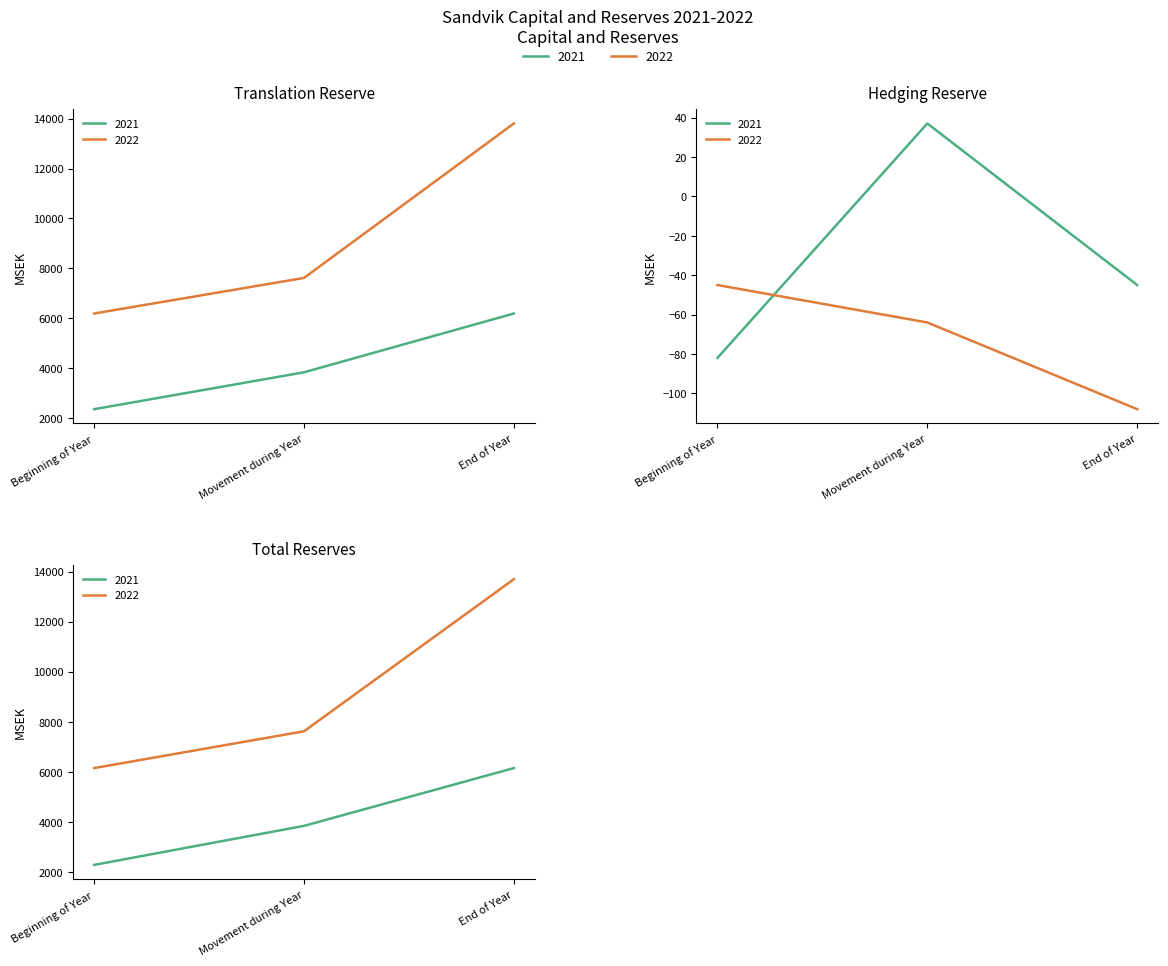

How many data points in Hedging Reserve 2022 are above -64?

1